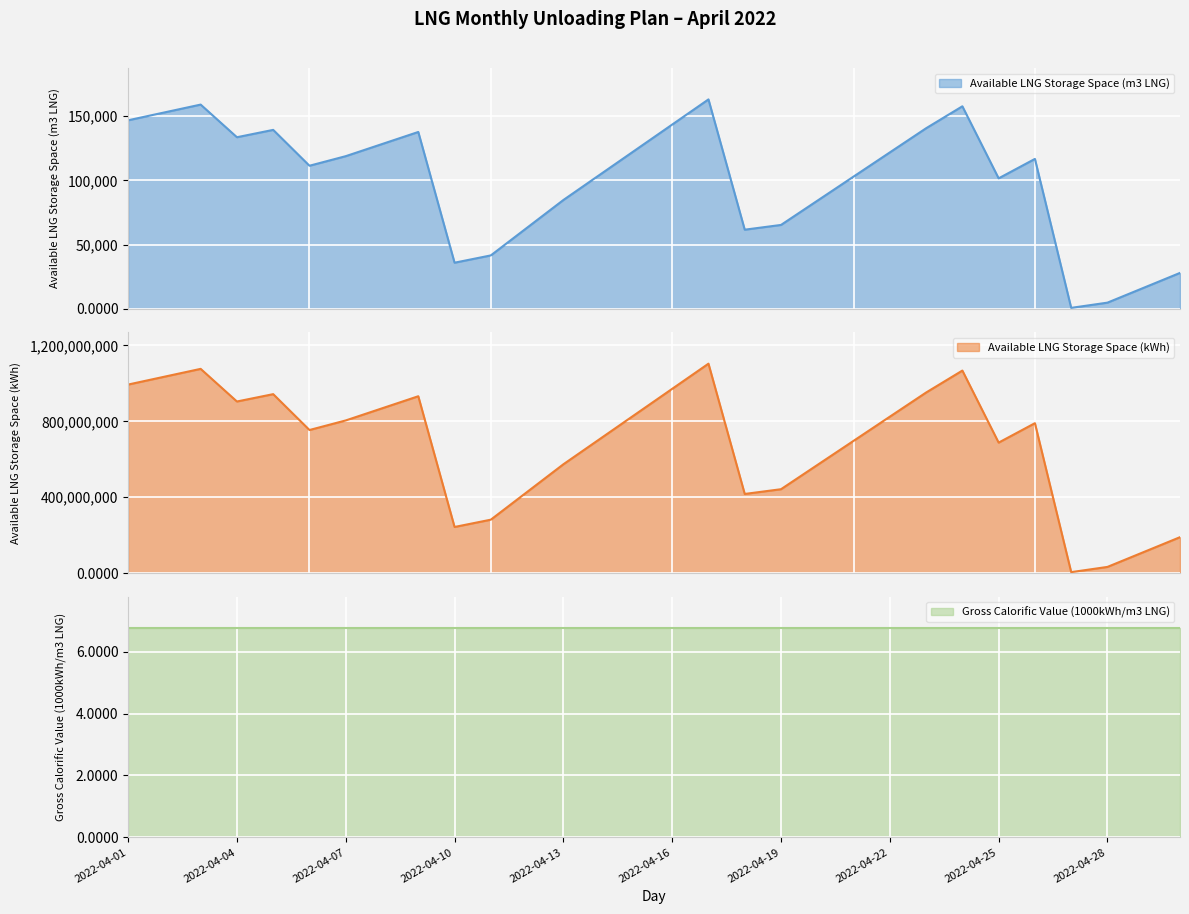

What is the difference between the highest and lowest values at 2022-04-29?

110700666